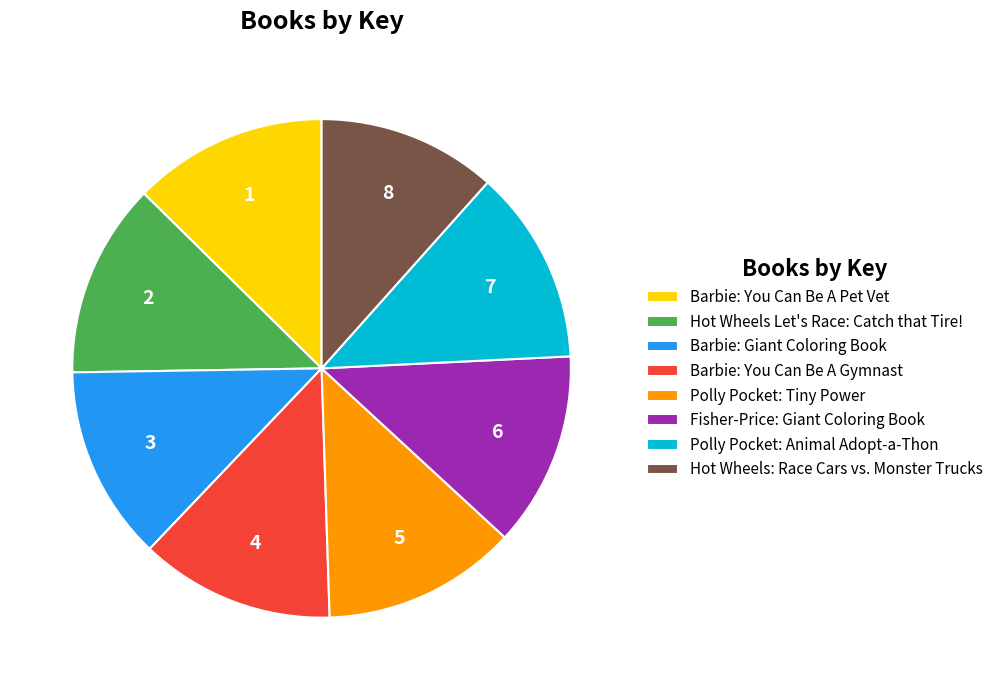

What is the smallest slice in the pie chart?

Hot Wheels: Race Cars vs. Monster Trucks